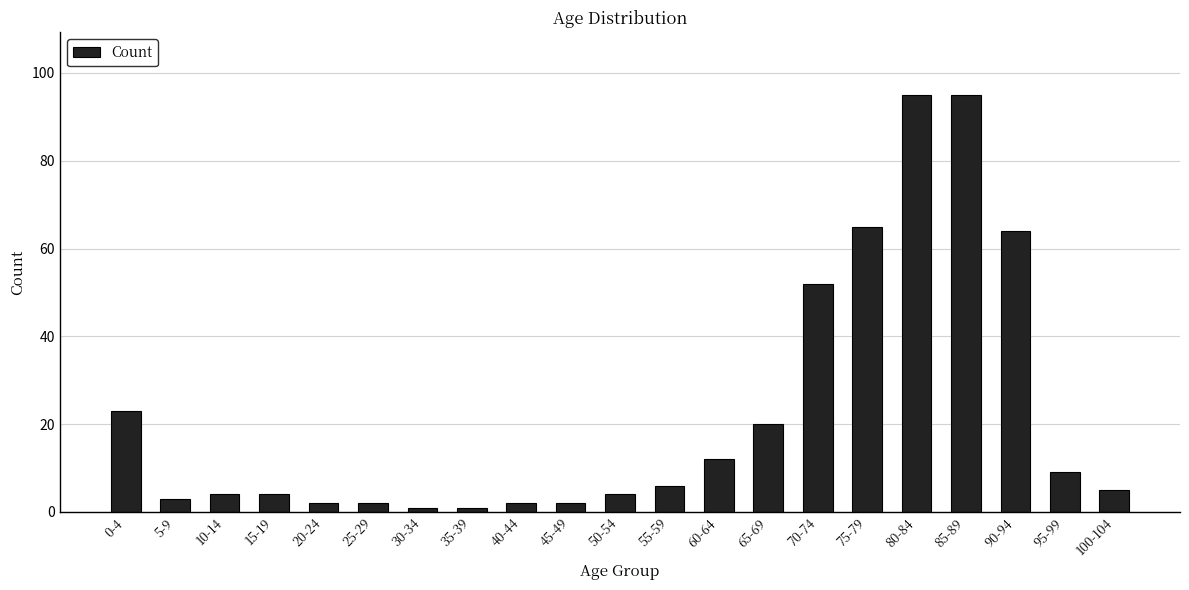

The chart shows a value of 32 at 0-4. True or false?

False